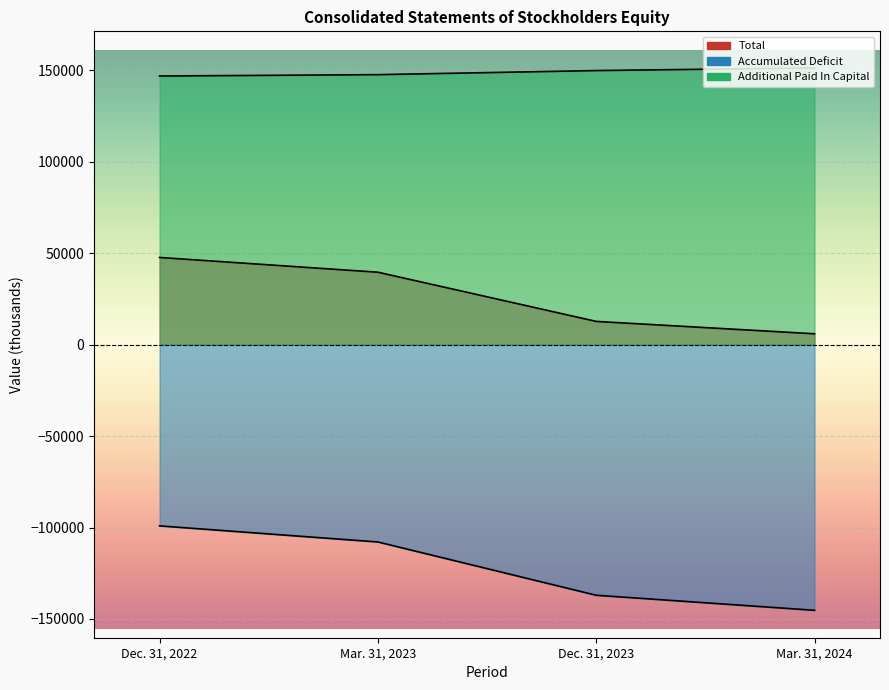

Is it true that Accumulated Deficit equals -145249 at Mar. 31, 2024?

True